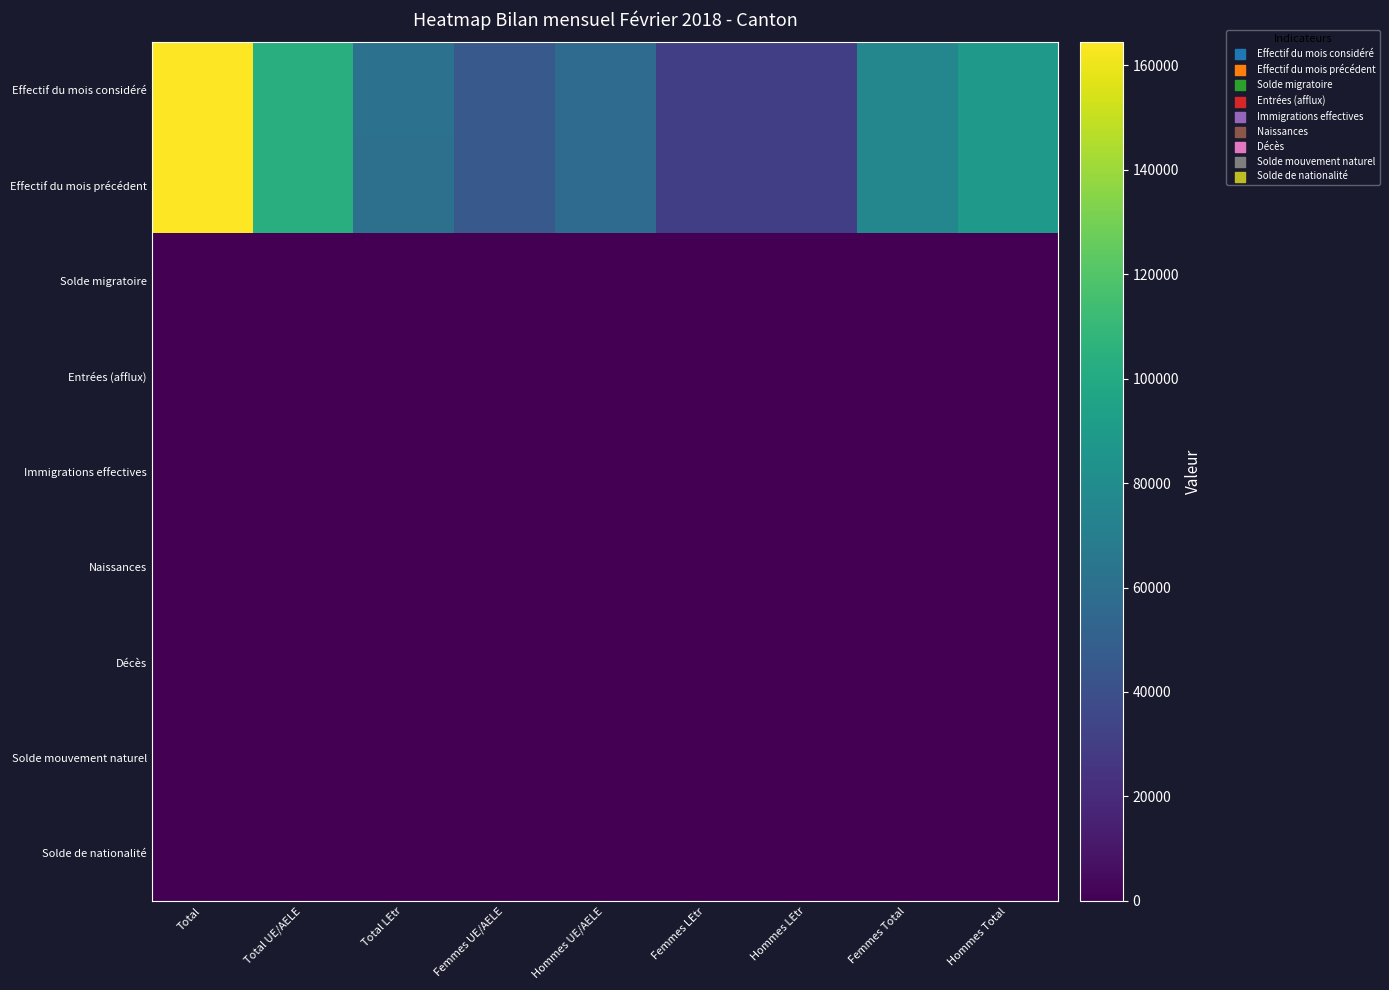

Reading right to left, list all the values displayed in this chart.

Effectif du mois considéré: Hommes Total=88132	Femmes Total=76298	Hommes LEtr=30653	Femmes LEtr=30368	Hommes UE/AELE=57479	Femmes UE/AELE=45930	Total LEtr=61021	Total UE/AELE=103409	Total=164430
Effectif du mois précédent: Hommes Total=88013	Femmes Total=76146	Hommes LEtr=30603	Femmes LEtr=30331	Hommes UE/AELE=57410	Femmes UE/AELE=45815	Total LEtr=60934	Total UE/AELE=103225	Total=164159
Solde migratoire: Hommes Total=86	Femmes Total=109	Hommes LEtr=25	Femmes LEtr=33	Hommes UE/AELE=61	Femmes UE/AELE=76	Total LEtr=58	Total UE/AELE=137	Total=195
Entrées (afflux): Hommes Total=295	Femmes Total=243	Hommes LEtr=65	Femmes LEtr=59	Hommes UE/AELE=230	Femmes UE/AELE=184	Total LEtr=124	Total UE/AELE=414	Total=538
Immigrations effectives: Hommes Total=203	Femmes Total=184	Hommes LEtr=37	Femmes LEtr=40	Hommes UE/AELE=166	Femmes UE/AELE=144	Total LEtr=77	Total UE/AELE=310	Total=387
Naissances: Hommes Total=80	Femmes Total=76	Hommes LEtr=40	Femmes LEtr=25	Hommes UE/AELE=40	Femmes UE/AELE=51	Total LEtr=65	Total UE/AELE=91	Total=156
Décès: Hommes Total=-44	Femmes Total=-19	Hommes LEtr=-8	Femmes LEtr=-5	Hommes UE/AELE=-36	Femmes UE/AELE=-14	Total LEtr=-13	Total UE/AELE=-50	Total=-63
Solde mouvement naturel: Hommes Total=36	Femmes Total=57	Hommes LEtr=32	Femmes LEtr=20	Hommes UE/AELE=4	Femmes UE/AELE=37	Total LEtr=52	Total UE/AELE=41	Total=93
Solde de nationalité: Hommes Total=-21	Femmes Total=-32	Hommes LEtr=-12	Femmes LEtr=-14	Hommes UE/AELE=-9	Femmes UE/AELE=-18	Total LEtr=-26	Total UE/AELE=-27	Total=-53